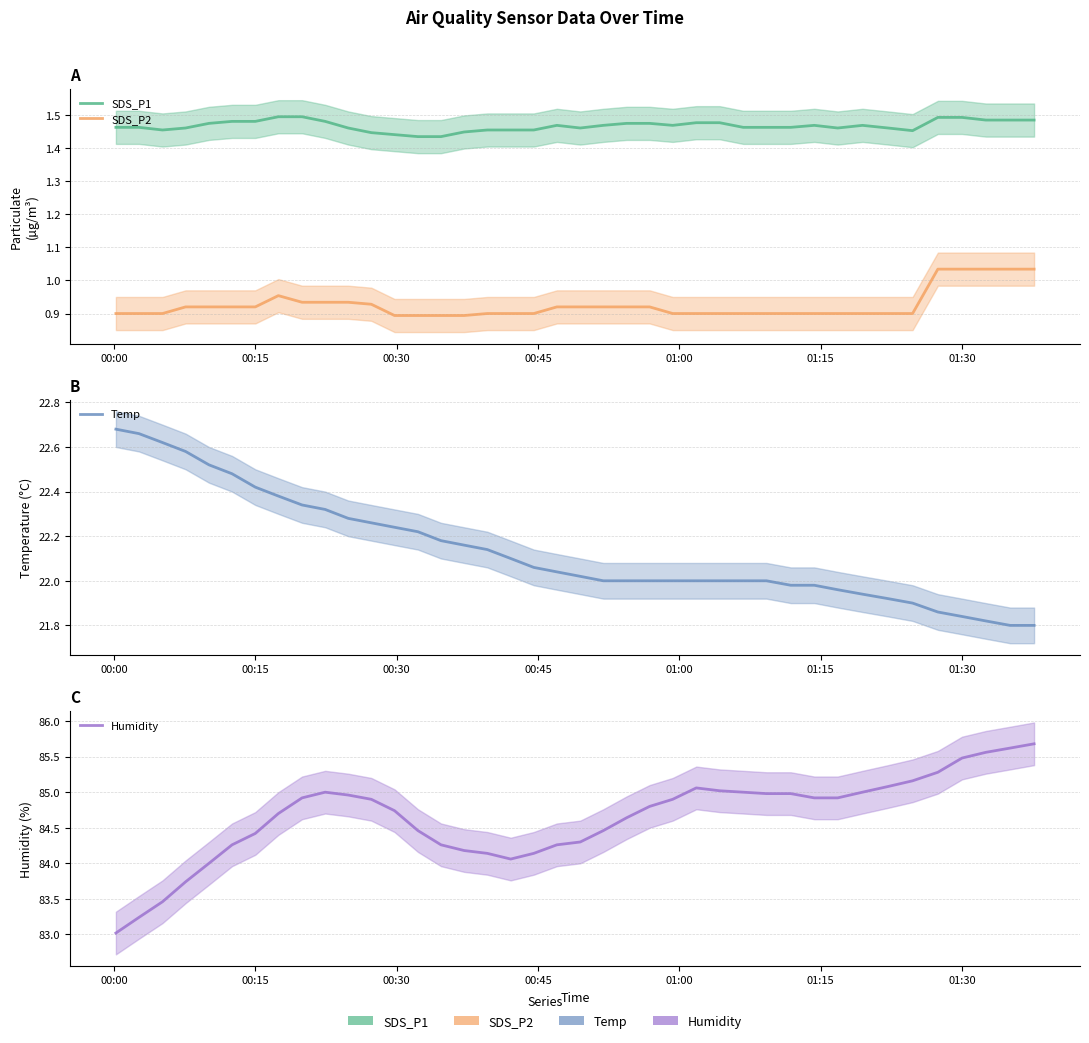

List the series in order of their peak value, highest first.

Humidity, Temp, SDS_P1, SDS_P2